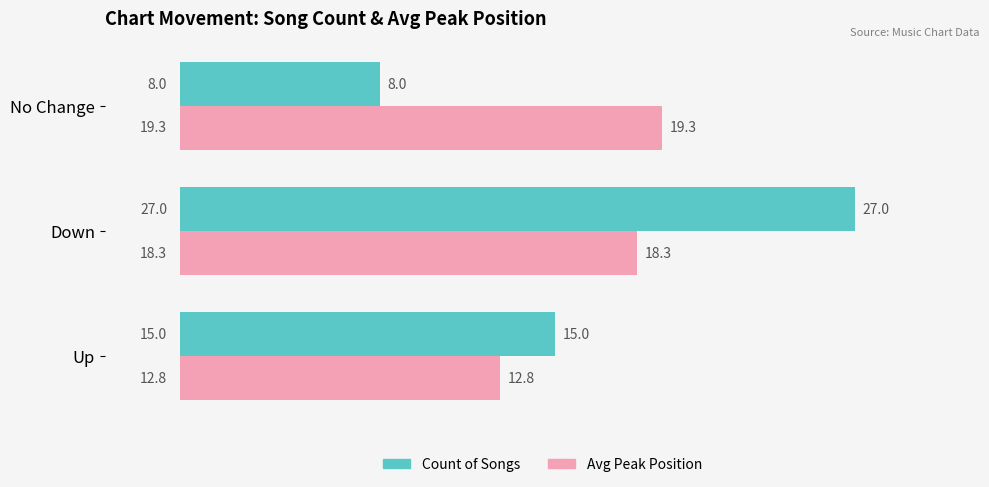

Rank the series by their average value, from lowest to highest.

Count of Songs, Avg Peak Position